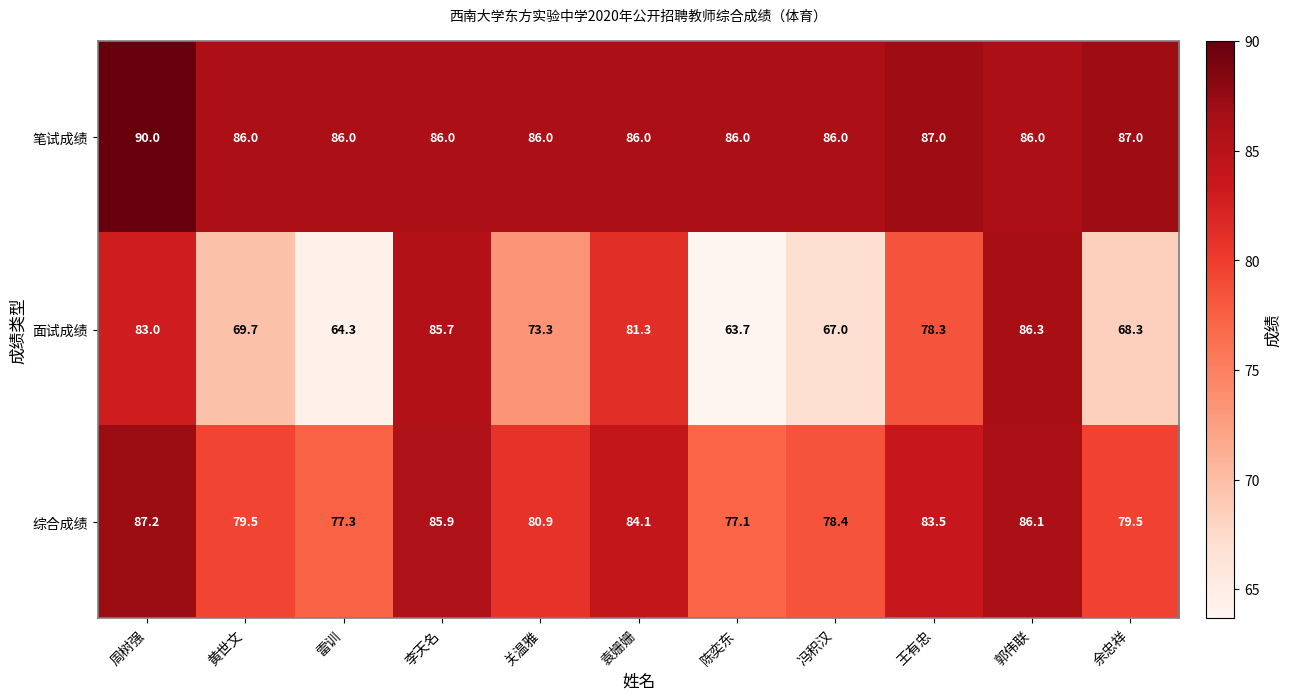

Is it true that 面试成绩 equals 24.7 at 袁姗姗?

False